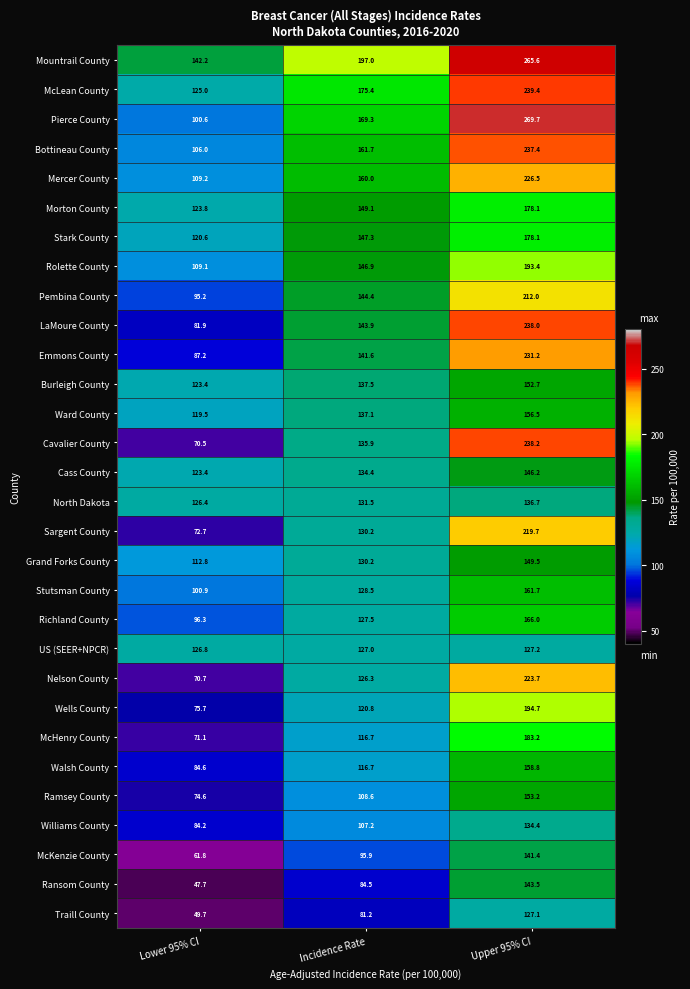

List the labels in order of Richland County value, largest first.

Upper 95% CI, Incidence Rate, Lower 95% CI